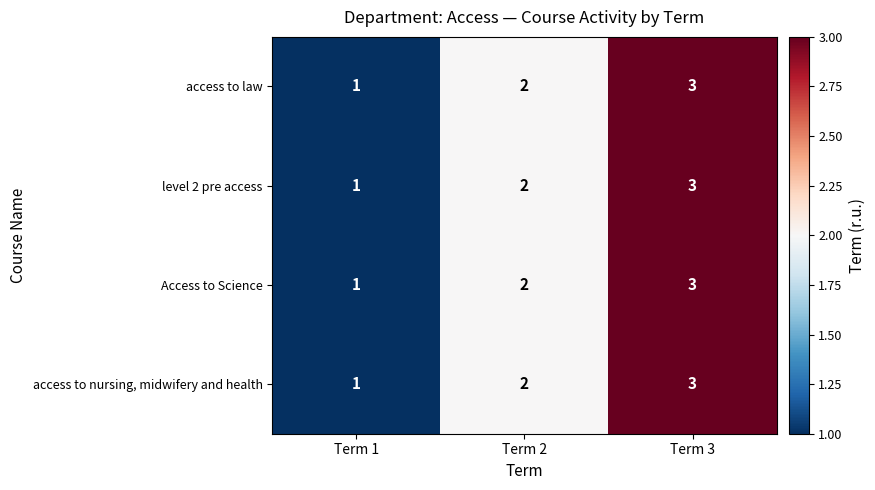

What is the sum of the access to law values at Term 2 and Term 1?

3